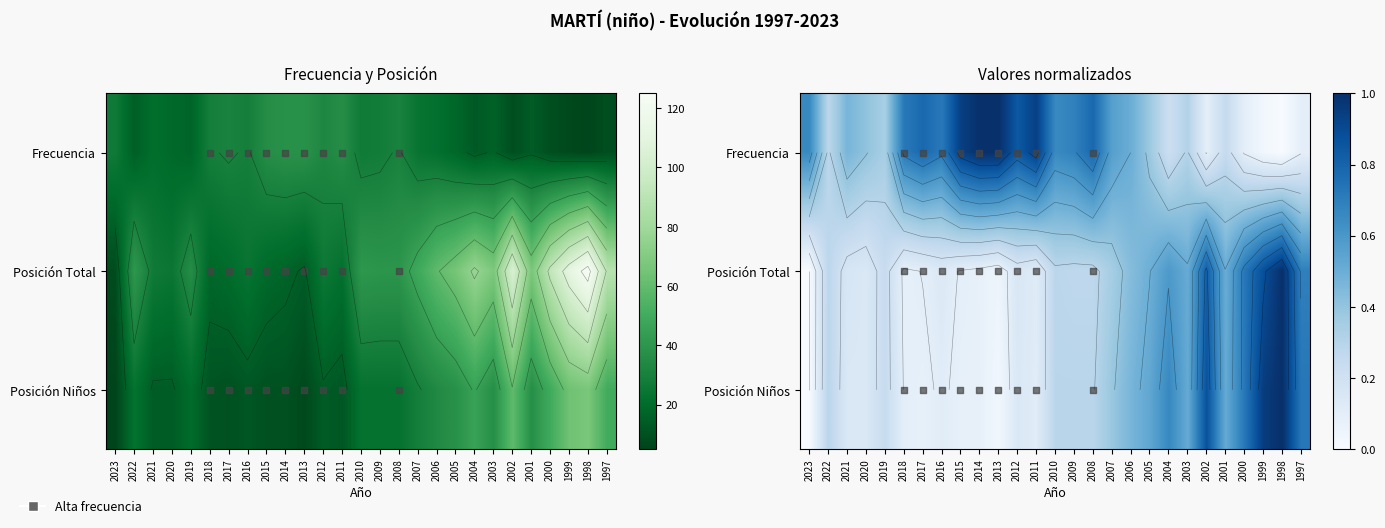

Reading left to right, what are all the values shown in this chart?

Frecuencia: 27.0	15.0	21.0	19.0	17.0	29.0	31.0	29.0	36.0	38.0	38.0	33.0	36.0	27.0	28.0	31.0	24.0	22.0	18.0	13.0	16.0	9.0	14.0	9.0	7.0	6.0	9.0
Posicion_Total: 8.0	41.0	27.0	25.0	36.0	18.0	20.0	24.0	19.0	17.0	14.0	26.0	22.0	41.0	40.0	40.0	49.0	59.0	66.0	77.0	68.0	104.0	67.0	93.0	111.0	125.0	89.0
Posicion_Ninos: 0.0	0.3	0.1	0.1	0.2	0.1	0.1	0.1	0.1	0.1	0.0	0.1	0.1	0.3	0.3	0.3	0.4	0.5	0.5	0.7	0.5	0.9	0.5	0.7	1.0	1.0	0.7